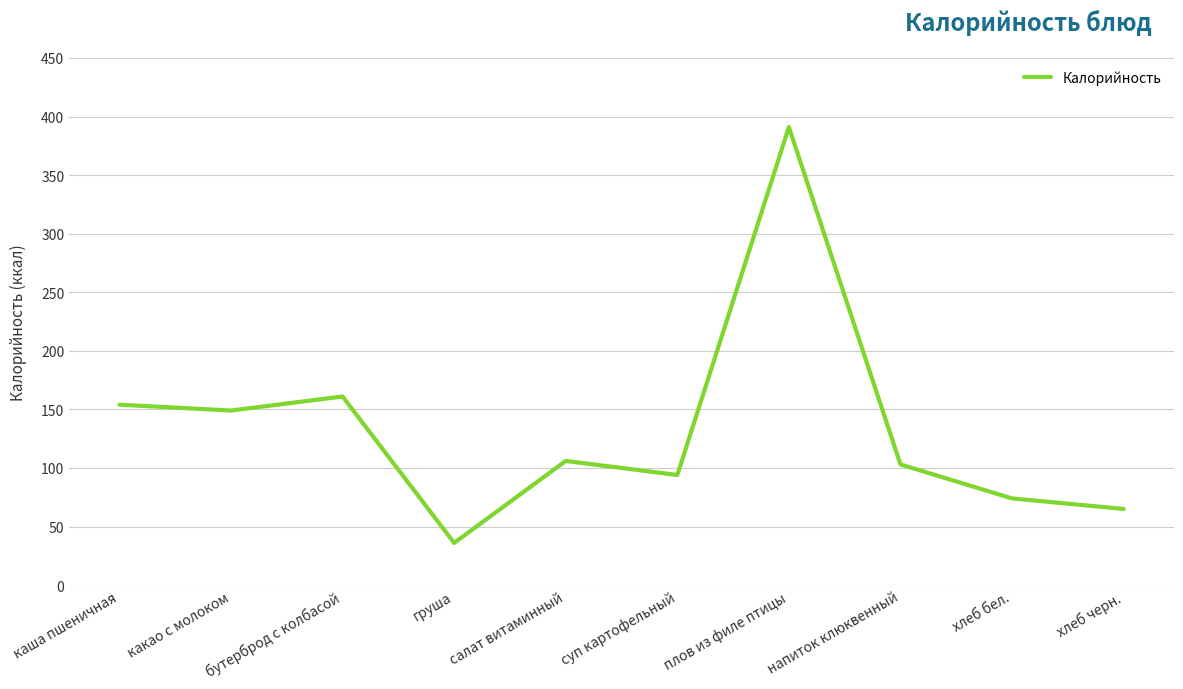

How many distinct data groups are displayed?

1